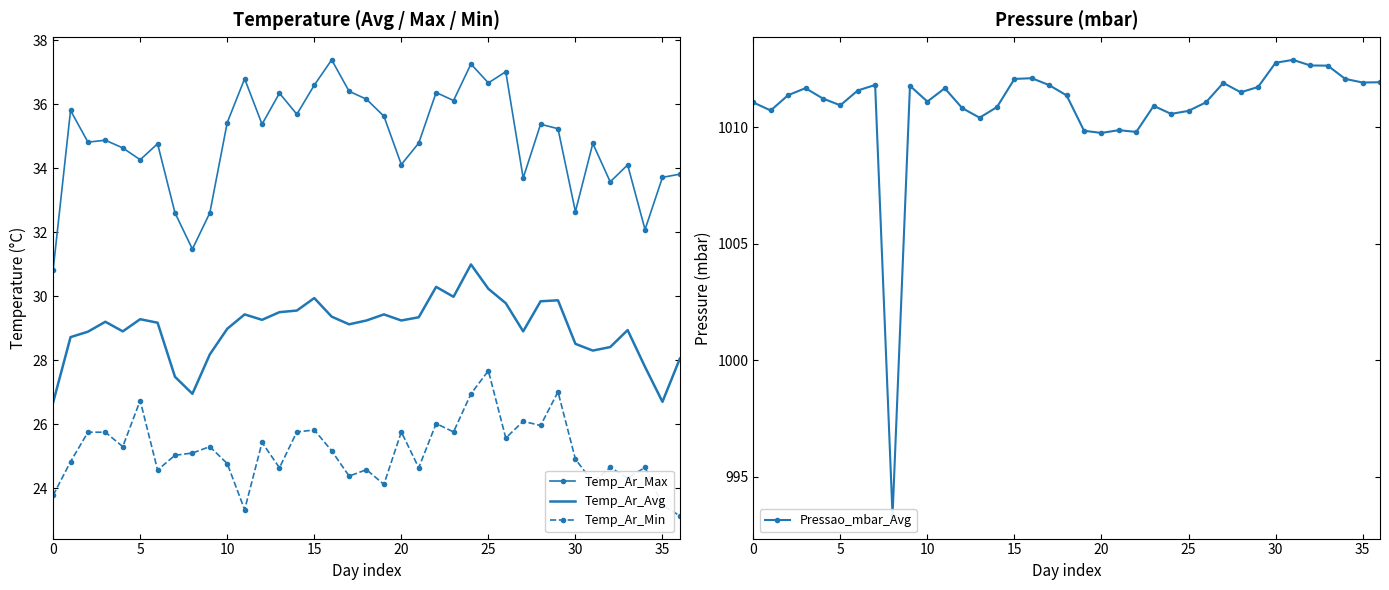

Is the value of Temp_Ar_Min at 11 greater than the value of Temp_Ar_Avg at 12?

No